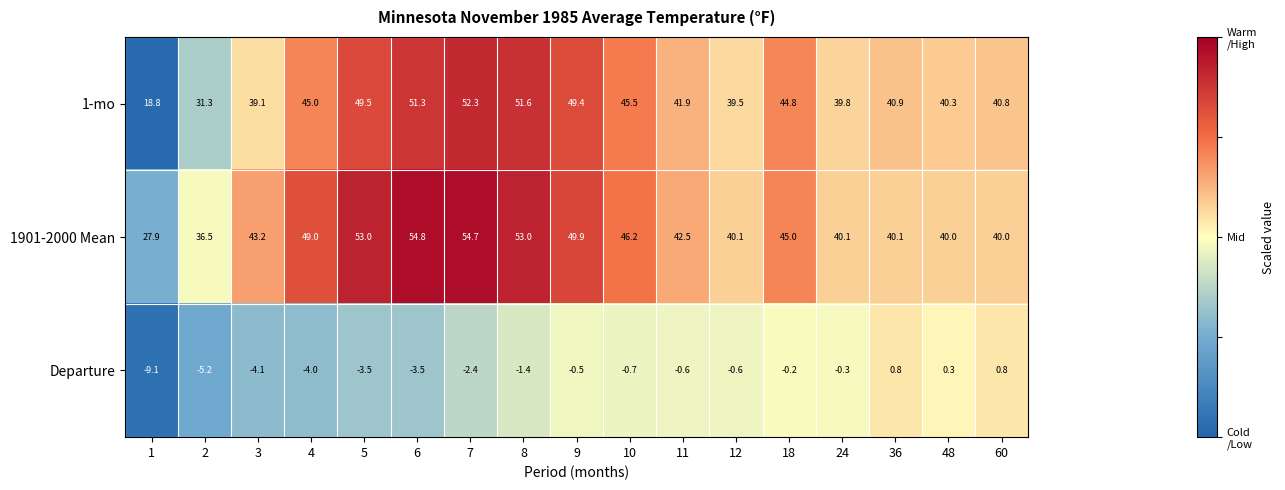

Count the number of categories in the chart.

17